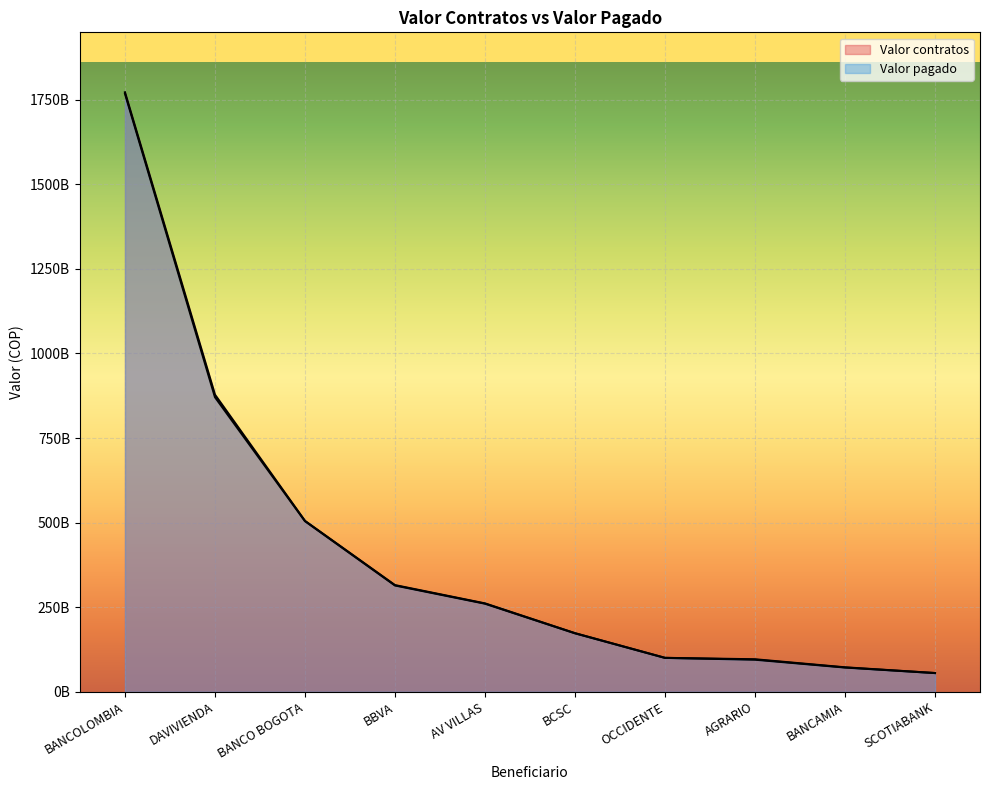

Reading left to right, transcribe all the data shown in this chart.

Valor pagado: BANCOLOMBIA=1767877474000.0	DAVIVIENDA=870663595076.5	BANCO BOGOTA=504306378904.5	BBVA=314204650137.5	AV VILLAS=260399077000.0	BCSC=172855853000.0	OCCIDENTE=100209068000.0	AGRARIO=94835884000.0	BANCAMIA=71654042000.0	SCOTIABANK=55306347000.0
Valor contratos: BANCOLOMBIA=1771793591300.0	DAVIVIENDA=878014657576.5	BANCO BOGOTA=505089193416.3	BBVA=315256527137.5	AV VILLAS=261215696000.0	BCSC=173197716400.0	OCCIDENTE=100250583000.0	AGRARIO=96084149600.0	BANCAMIA=72295697600.0	SCOTIABANK=55364645000.0